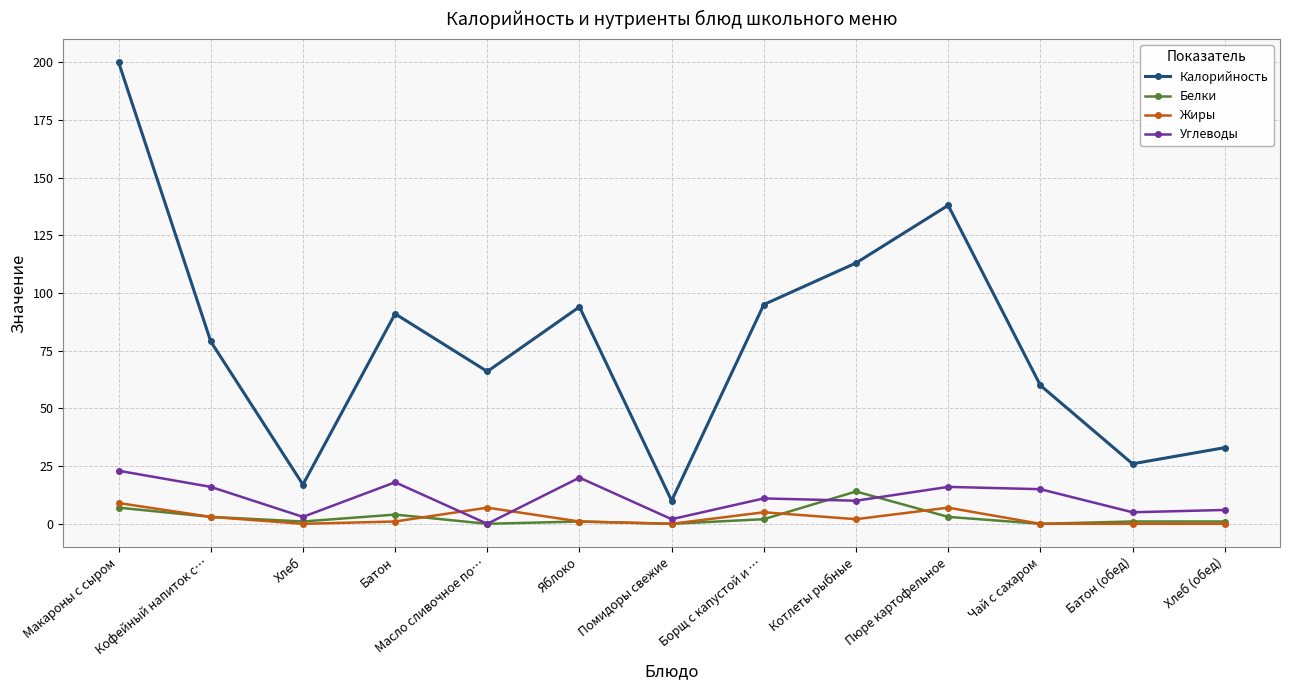

The value of Углеводы at Пюре картофельное is 16. True or false?

True